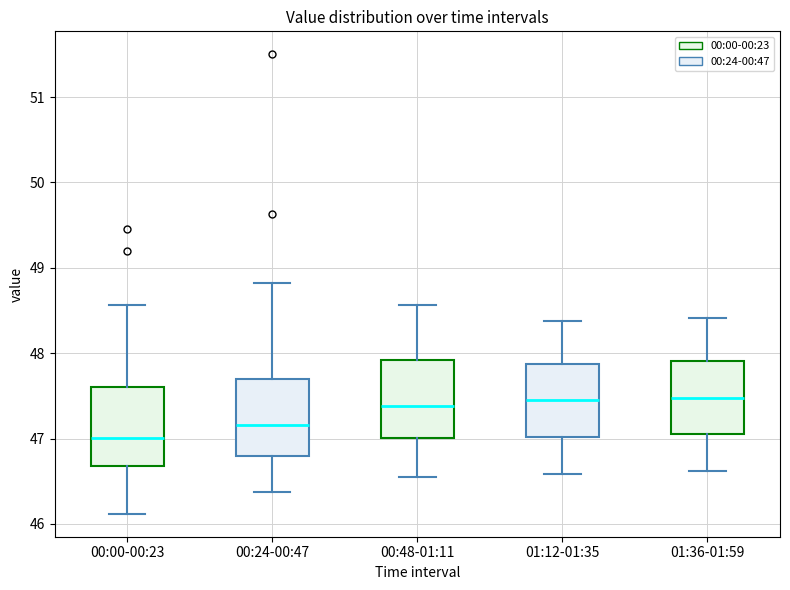

Reading left to right, transcribe this box plot: for each box, give where its median line is, the range the box spans, and where its two whiskers end, as read against the y-axis. The values are not printed on the chart, so give them approximately, as read against the axis.

00:00-00:23: median 47.0, box 46.7 to 47.6, whiskers 46.1 to 48.6
00:24-00:47: median 47.2, box 46.8 to 47.7, whiskers 46.4 to 48.8
00:48-01:11: median 47.4, box 47.0 to 47.9, whiskers 46.6 to 48.6
01:12-01:35: median 47.5, box 47.0 to 47.9, whiskers 46.6 to 48.4
01:36-01:59: median 47.5, box 47.1 to 47.9, whiskers 46.6 to 48.4